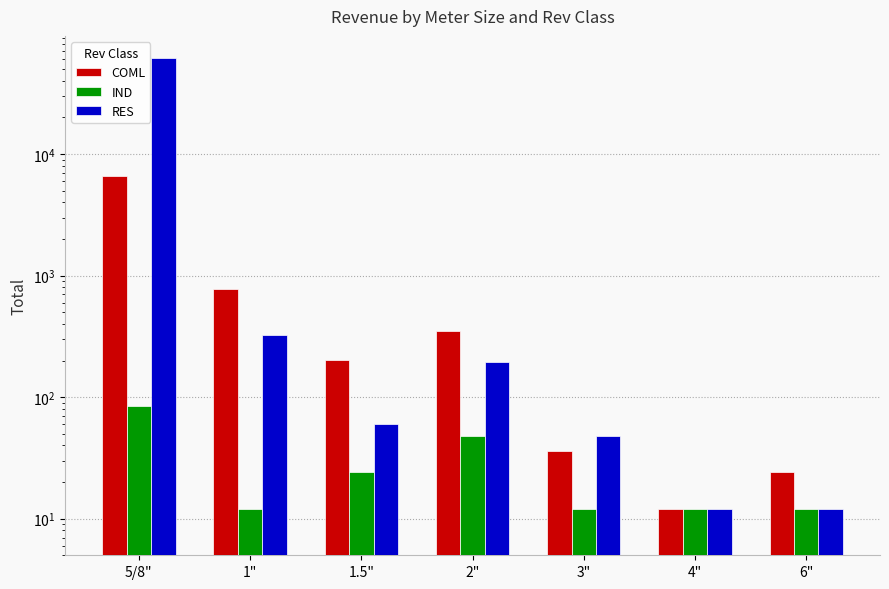

What is the label of the 7th bar from the left?

6"